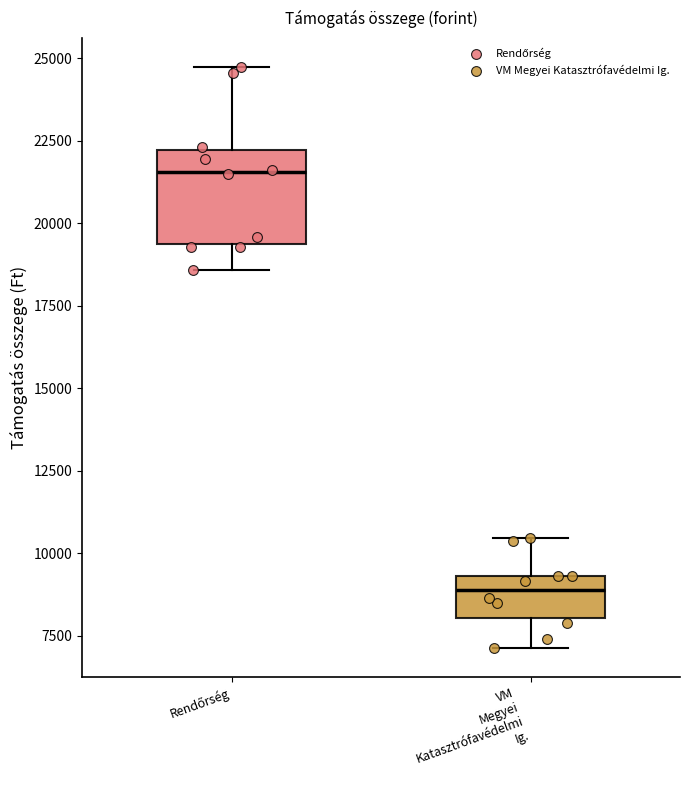

Reading left to right, read every box against the y-axis: the position of its median line, the range the box covers, and the ends of its whiskers. The values are not printed on the chart, so give them approximately, as read against the axis.

Rendőrség: median 21500, box 19500 to 22000, whiskers 18500 to 24500
VM Megyei Katasztrófavédelmi Ig.: median 9000, box 8000 to 9500, whiskers 7000 to 10500